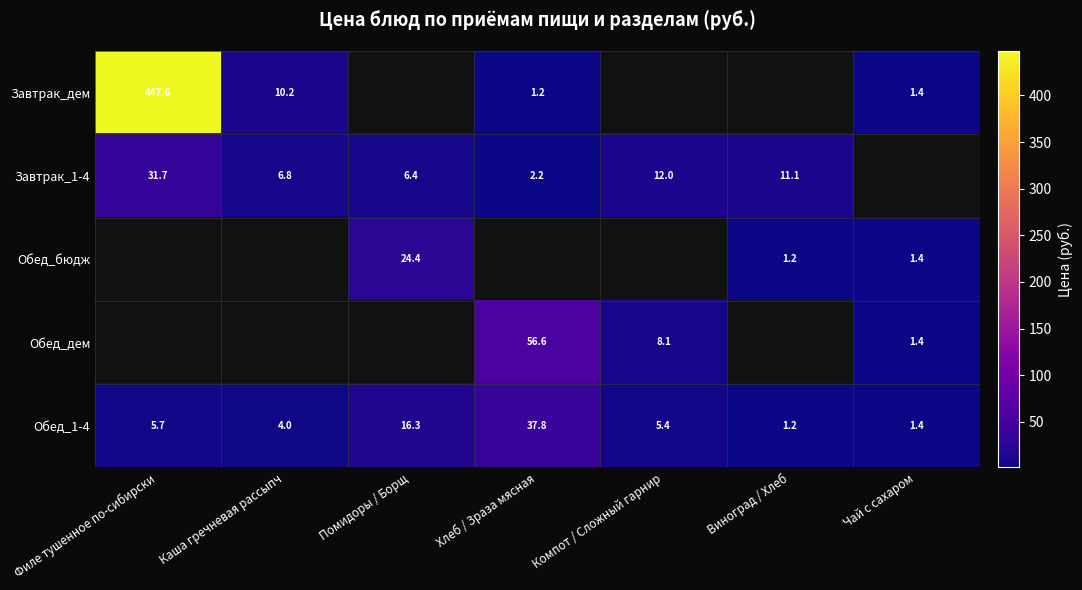

The value of Обед_бюдж at Виноград / Хлеб is 1.2. True or false?

True